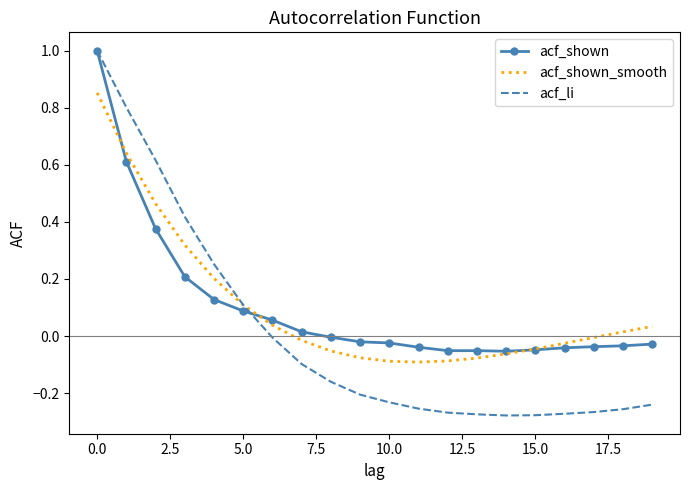

Which series has the largest range (max minus min)?

acf_li